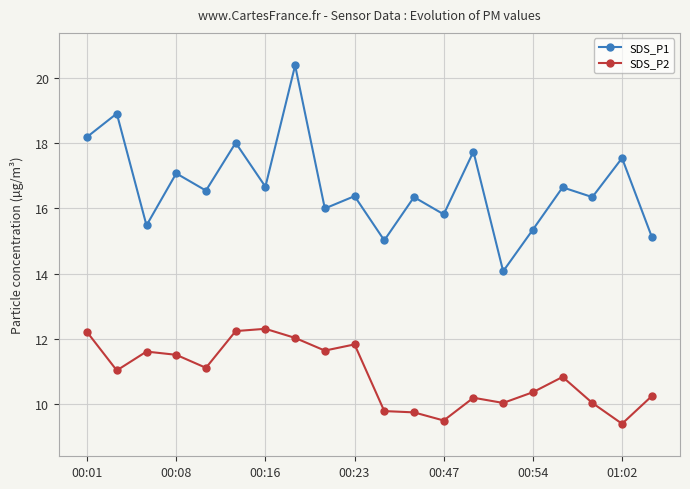

True or false: SDS_P2 and SDS_P1 intersect in this chart.

False